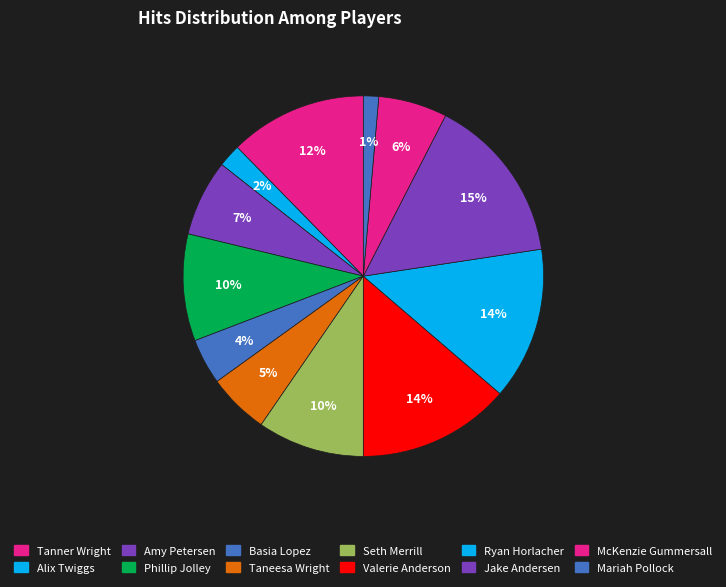

Which slice is the smallest?

Mariah Pollock